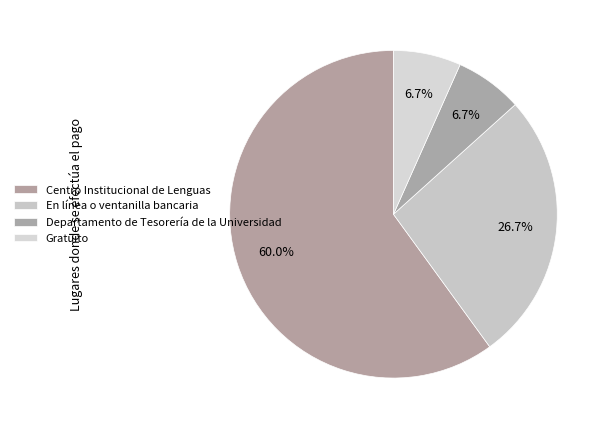

Does any single category account for the majority?

Yes